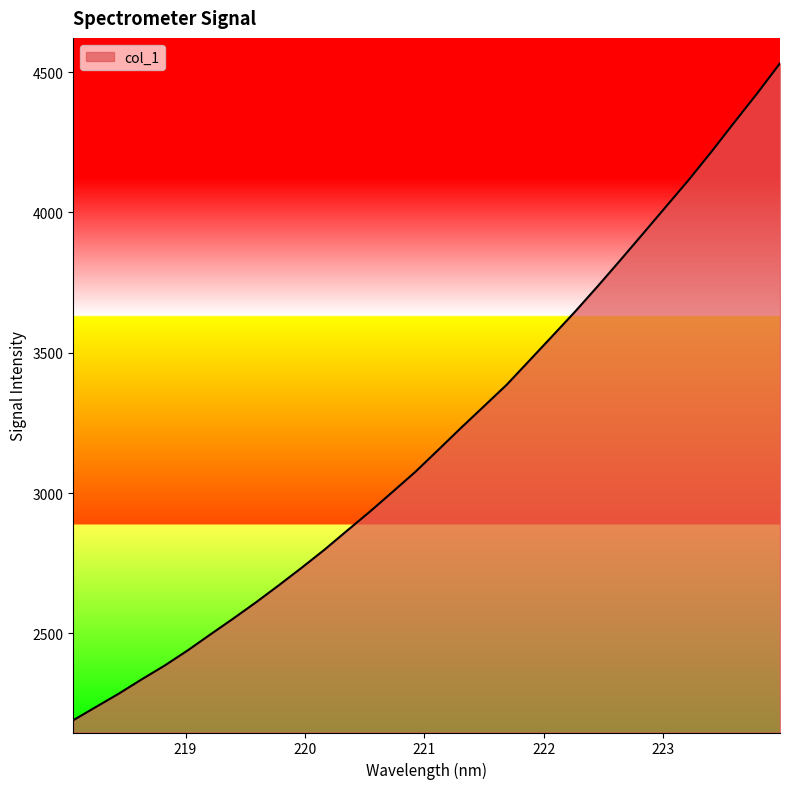

What is the difference between the maximum and second lowest values?

2293.0